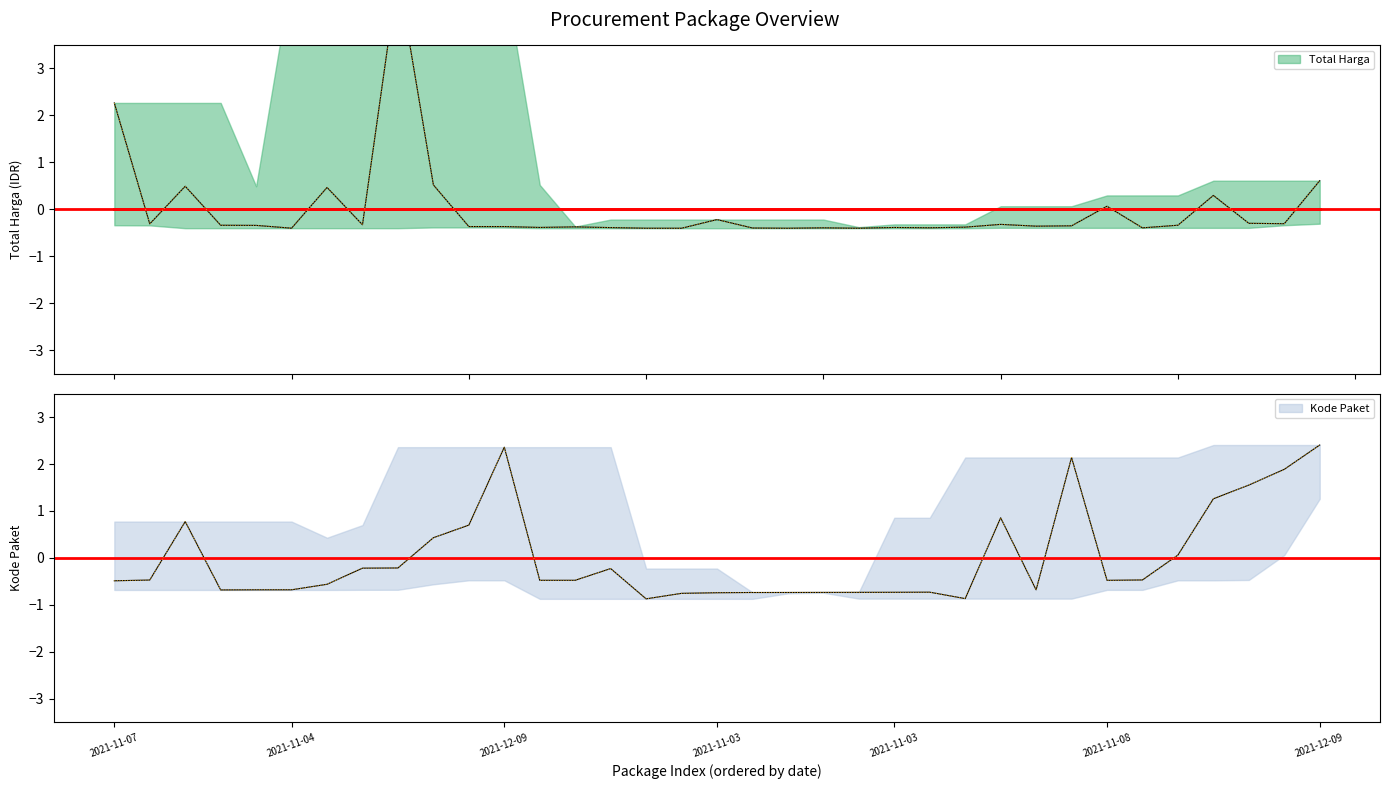

How many values in the Total Harga series are below 0?

27